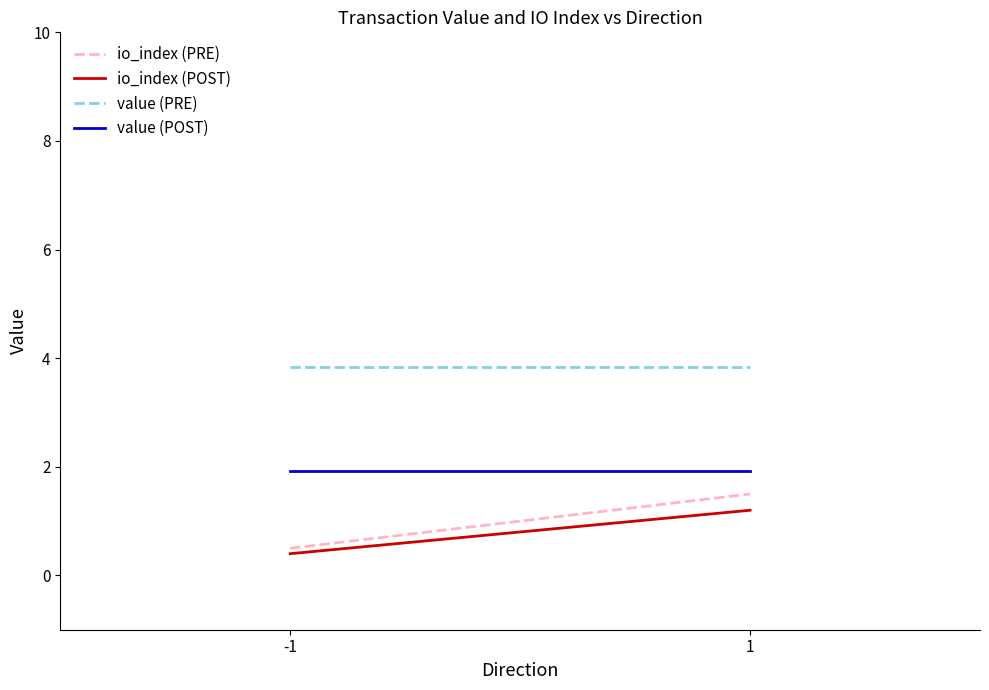

How many lines are shown in the chart?

4